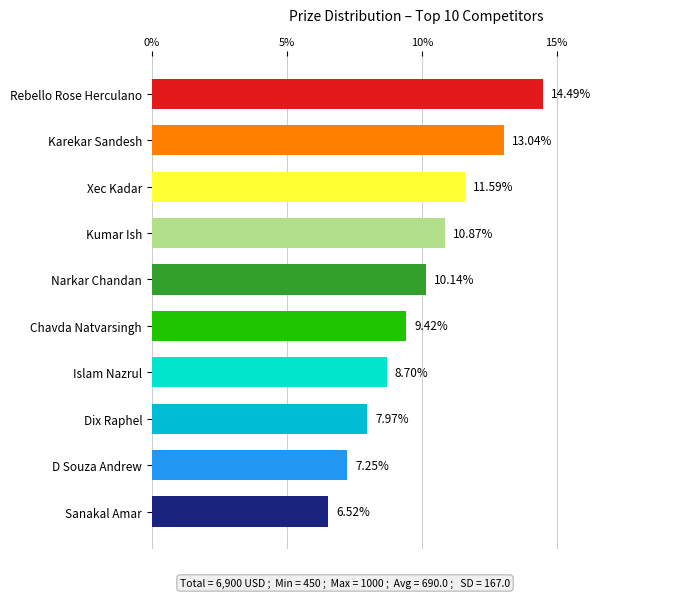

Which category has the lowest value across all series?

Sanakal Amar